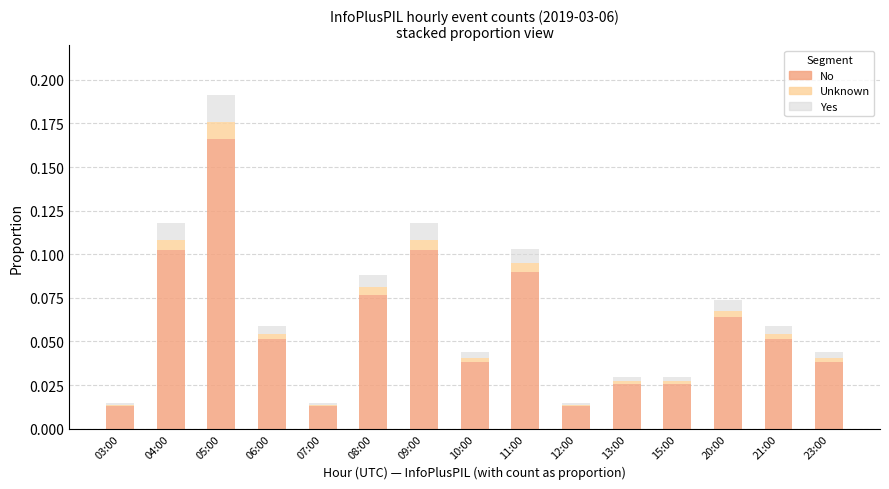

Does the chart contain stacked bars?

Yes